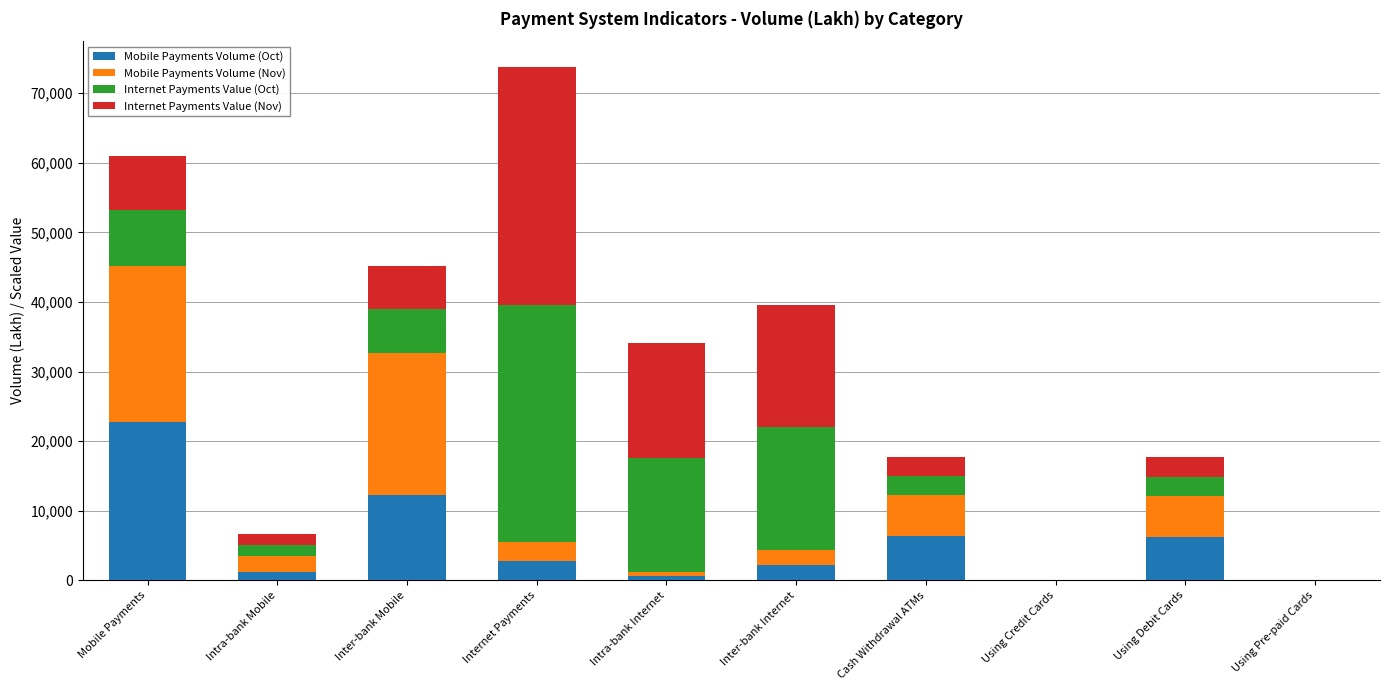

At which category is the sum across all series the highest?

Internet Payments